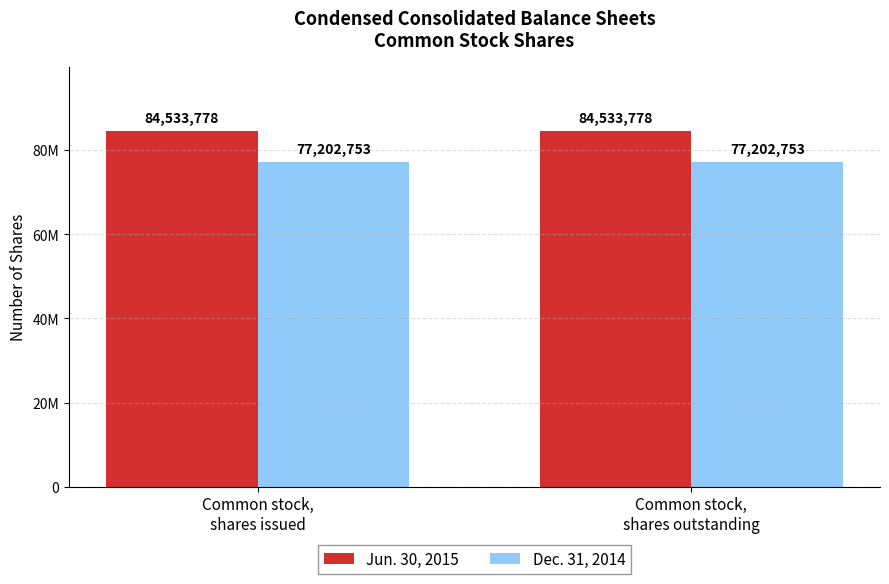

True or false: Jun. 30, 2015 has a value of 84533778 at Common stock,
shares issued.

True